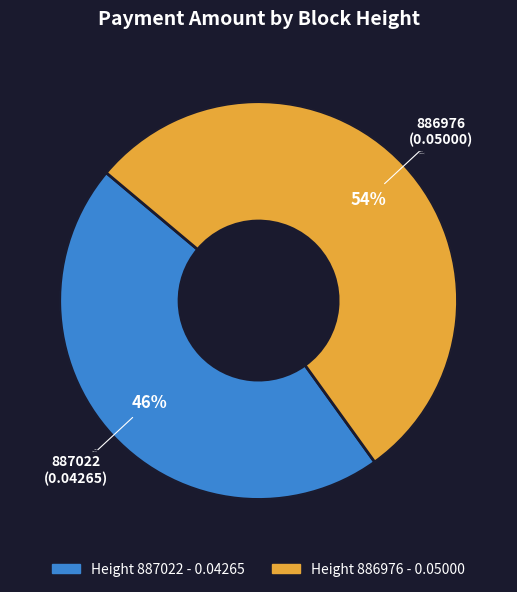

Which has a higher value, 886976 or 887022?

886976